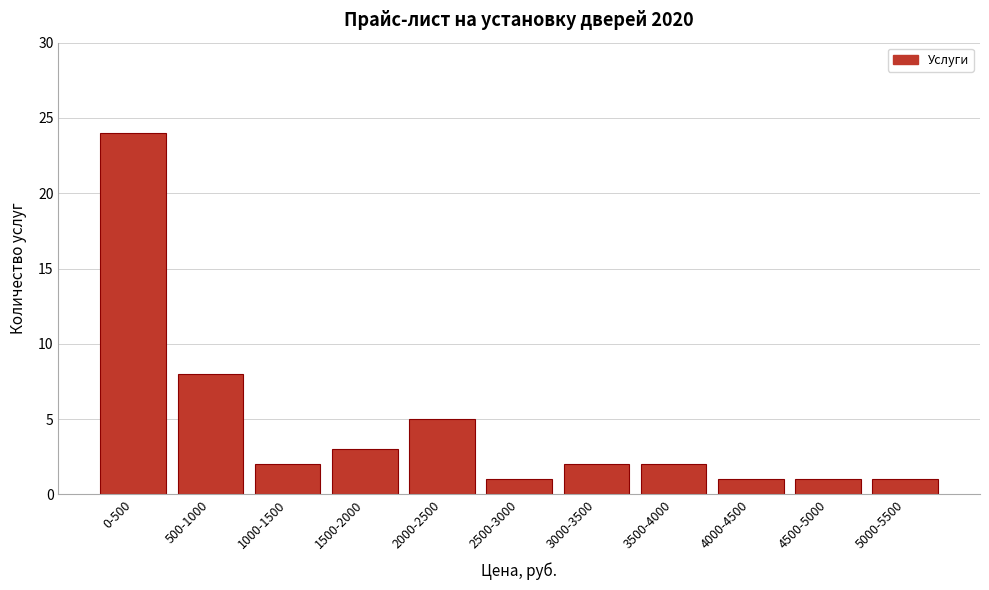

Reading left to right, what are all the values shown in this chart?

24	8	2	3	5	1	2	2	1	1	1